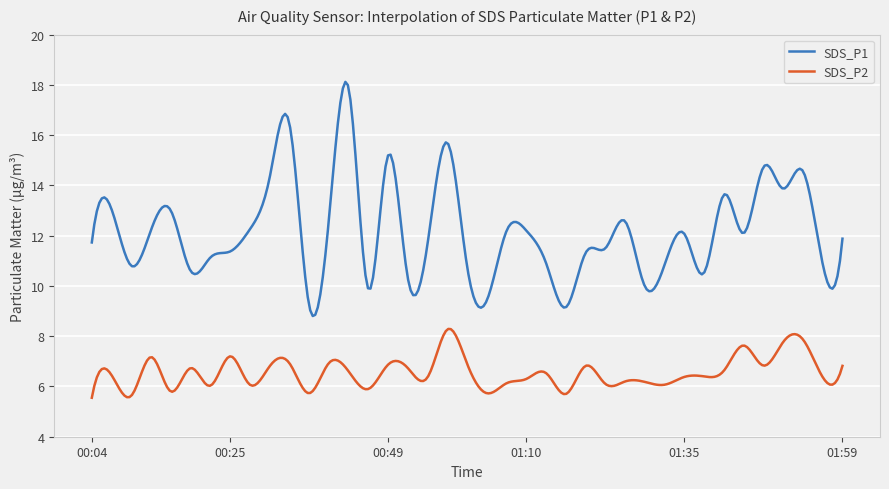

Which series has the largest total across all categories?

SDS_P1